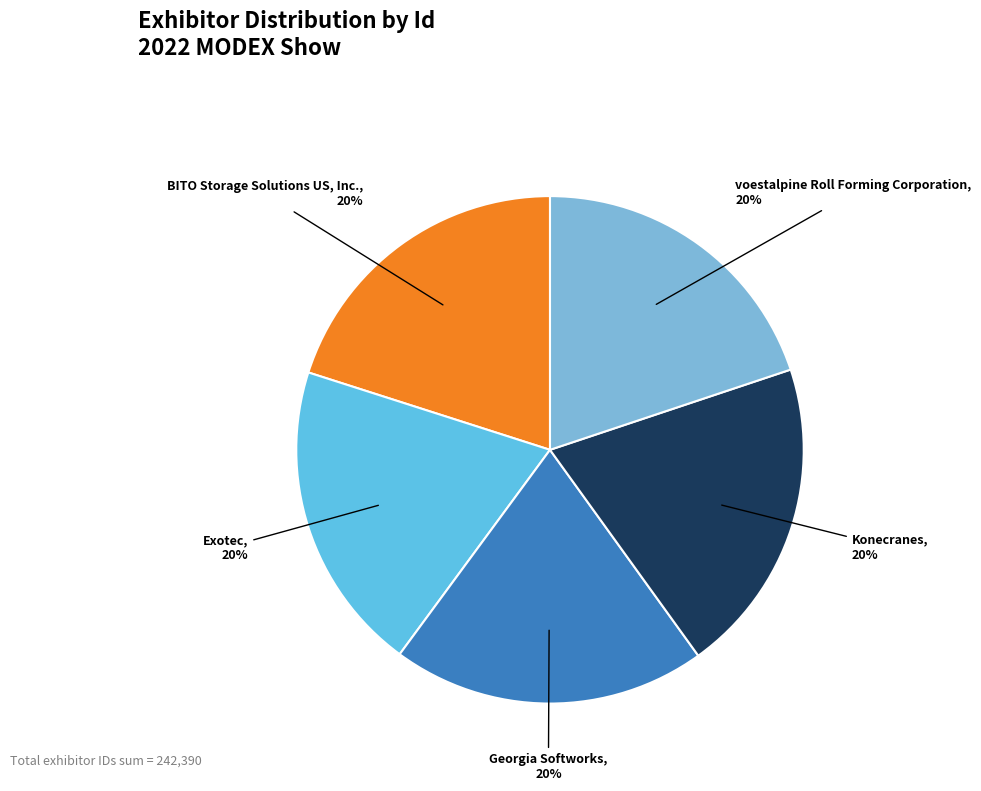

Count the number of slices in the pie.

5